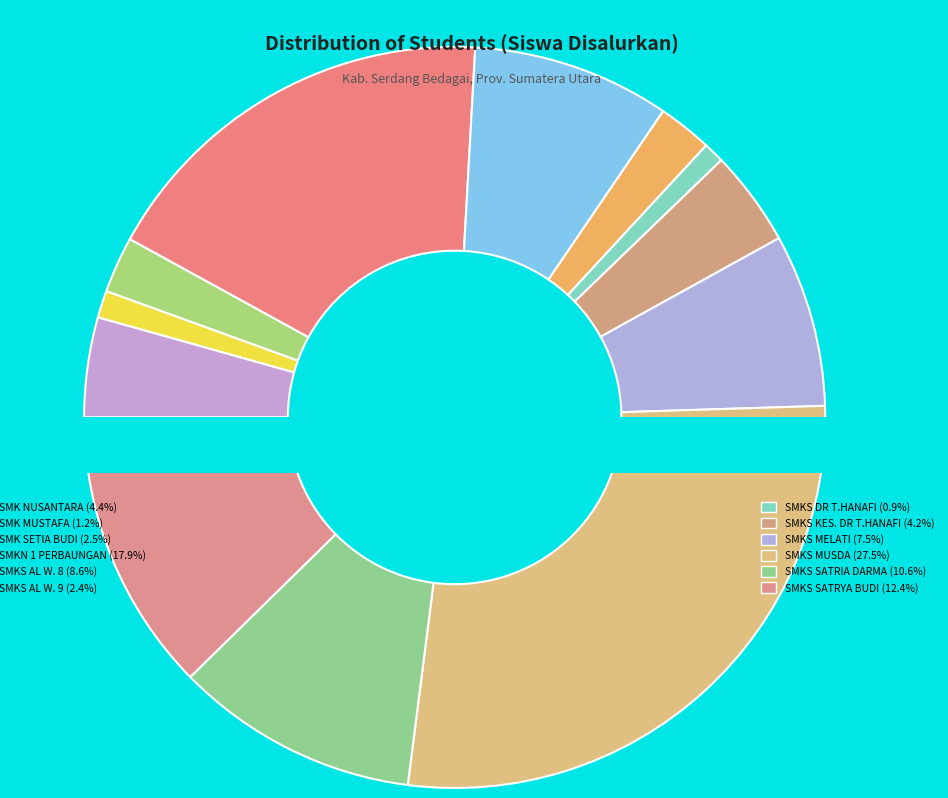

What percentage do SMK NUSANTARA ANGKASA MARITIM and SMKS AL WASHLIYAH 9 together represent?

6.7%